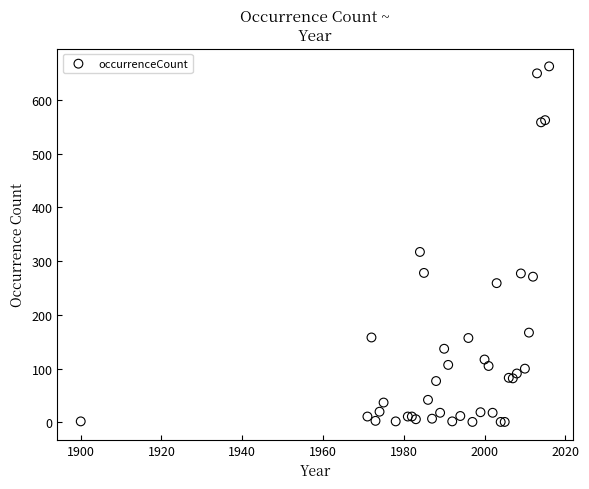

What Y value in the scatter plot is closest to 331?

317